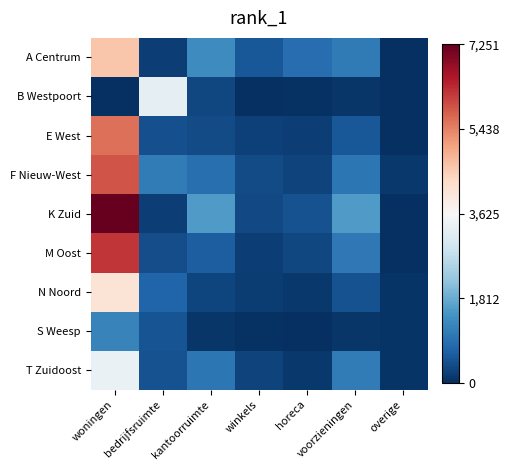

Reading left to right, list all the values displayed in this chart.

A Centrum: woningen=4618.9	bedrijfsruimte=223.6	kantoorruimte=1349.7	winkels=549.5	horeca=864.0	voorzieningen=1073.4	overige=7.7
B Westpoort: woningen=1.2	bedrijfsruimte=3297.5	kantoorruimte=337.6	winkels=6.4	horeca=30.3	voorzieningen=91.0	overige=0.2
E West: woningen=5619.6	bedrijfsruimte=427.6	kantoorruimte=394.7	winkels=254.6	horeca=219.3	voorzieningen=539.7	overige=14.2
F Nieuw-West: woningen=5915.5	bedrijfsruimte=1096.8	kantoorruimte=882.8	winkels=379.8	horeca=276.0	voorzieningen=1014.2	overige=130.4
K Zuid: woningen=7251.0	bedrijfsruimte=207.1	kantoorruimte=1579.3	winkels=356.8	horeca=469.9	voorzieningen=1565.4	overige=14.7
M Oost: woningen=6222.2	bedrijfsruimte=420.1	kantoorruimte=635.7	winkels=200.7	horeca=320.7	voorzieningen=1047.3	overige=27.8
N Noord: woningen=4127.1	bedrijfsruimte=727.3	kantoorruimte=288.4	winkels=187.9	horeca=115.8	voorzieningen=471.2	overige=80.4
S Weesp: woningen=1216.5	bedrijfsruimte=492.8	kantoorruimte=85.1	winkels=37.6	horeca=11.9	voorzieningen=97.1	overige=84.7
T Zuidoost: woningen=3371.6	bedrijfsruimte=463.5	kantoorruimte=1018.7	winkels=257.3	horeca=117.2	voorzieningen=1094.1	overige=83.1